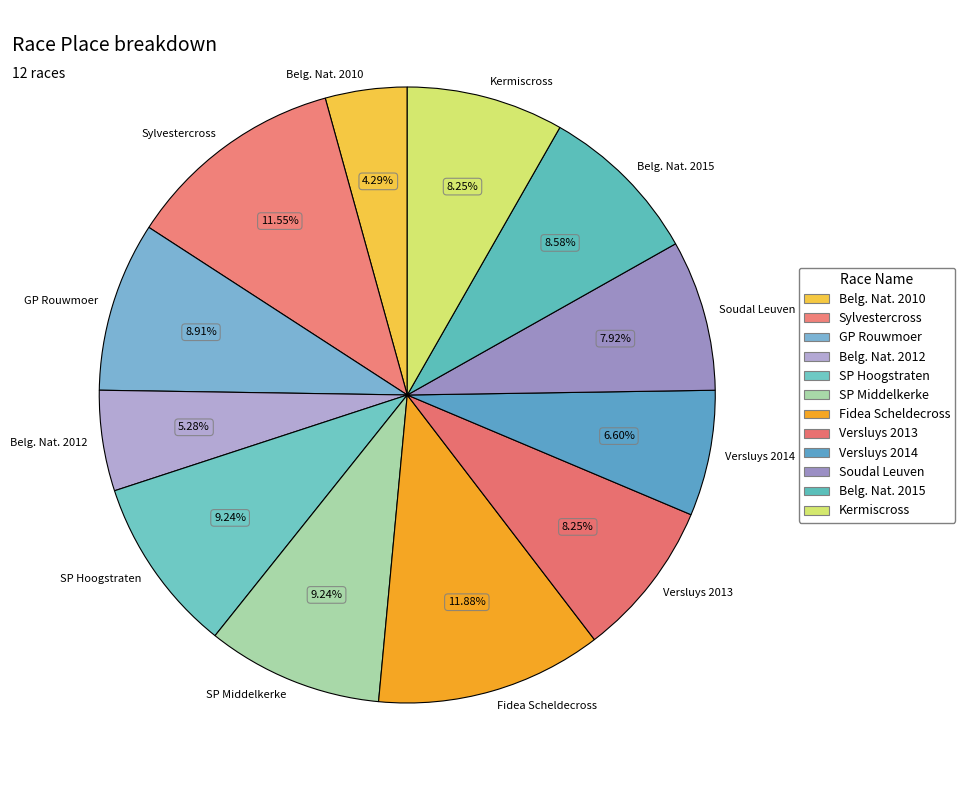

Between Soudal Leuven and Sylvestercross, which is larger?

Sylvestercross